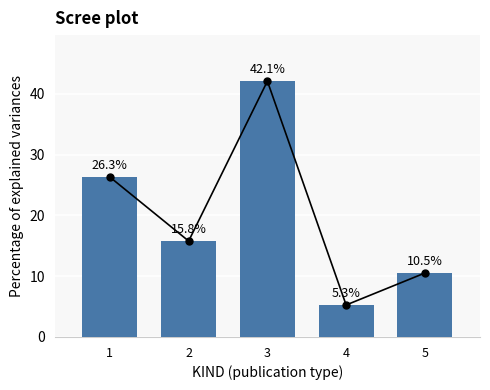

What is the value of the 3rd bar from the left?

42.1